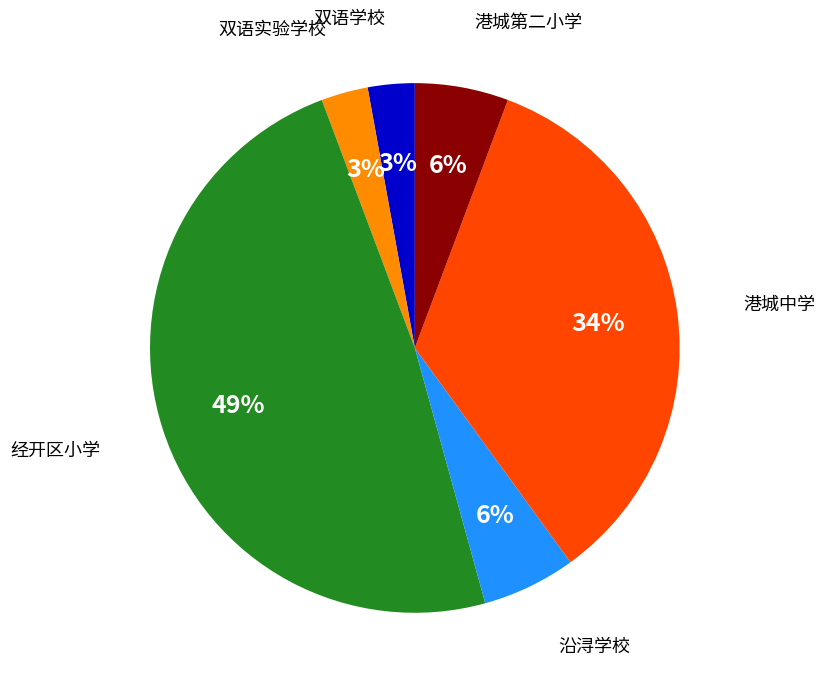

Does any single category account for the majority?

No